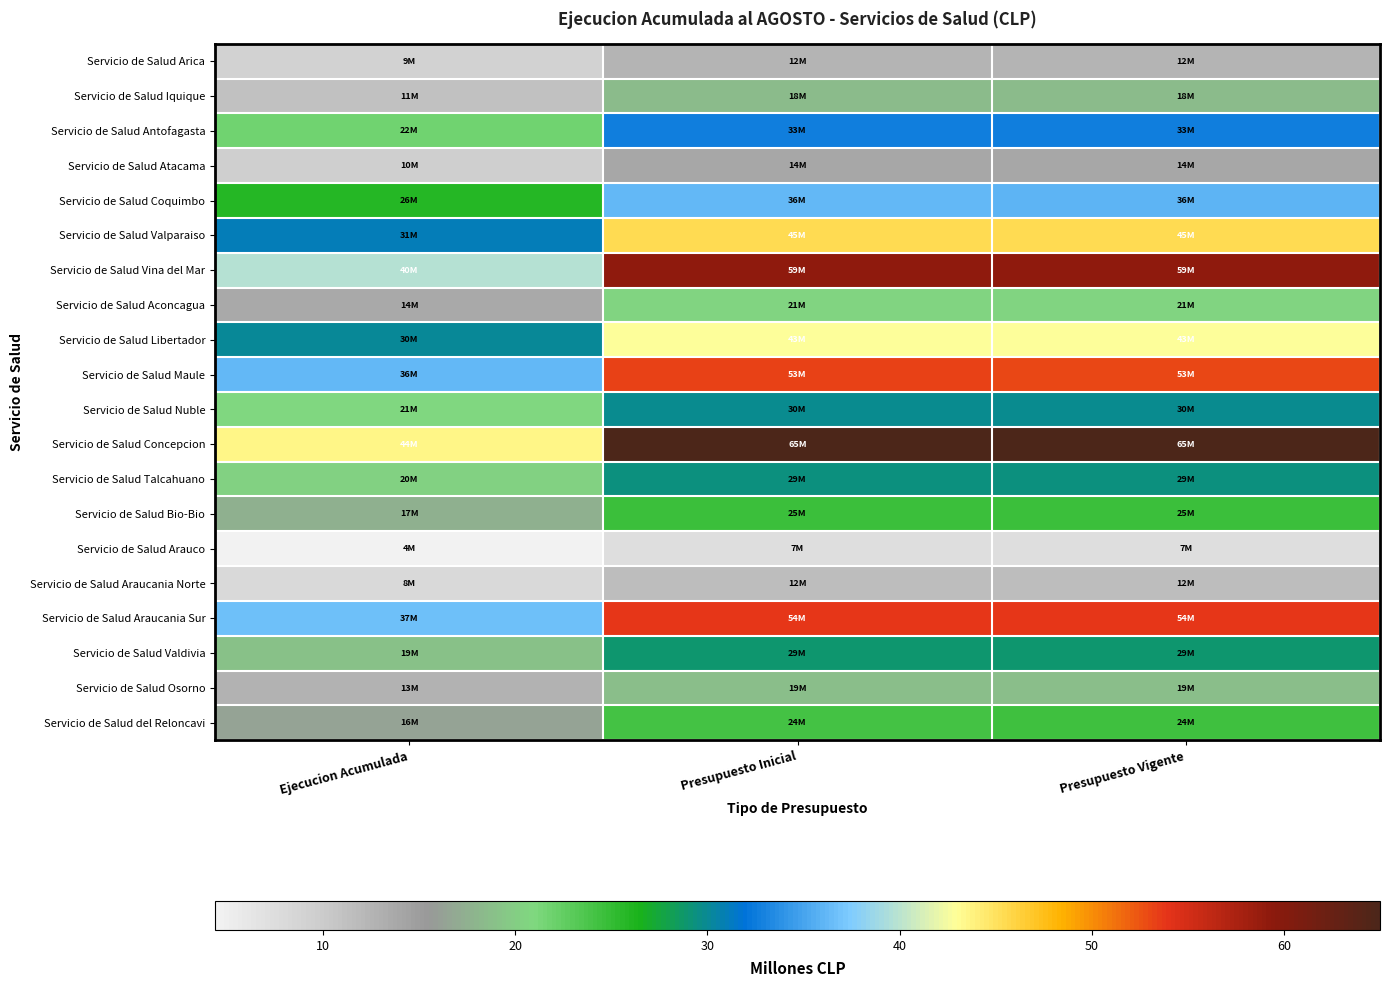

At which category does the chart reach its peak across all series?

Presupuesto Inicial